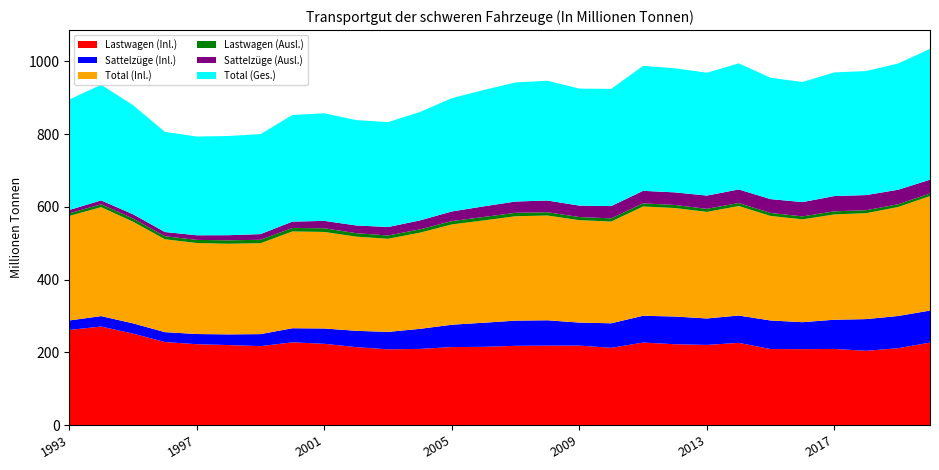

Reading left to right, extract all data points from this chart.

Lastwagen (Inl.): 261.4	270.8	251.4	228.2	222.2	219.8	216.9	227.4	223.3	214.2	208.1	209.3	214.3	215.0	217.8	218.3	218.4	212.3	226.7	222.1	220.2	225.9	208.9	208.6	209.2	204.1	211.3	226.6
Sattelzüge (Inl.): 26.1	28.7	28.2	27.2	28.0	29.4	33.0	38.8	42.1	44.8	48.0	55.1	61.5	66.3	69.3	69.8	63.2	67.5	73.7	76.2	72.8	75.1	78.5	74.2	80.4	87.2	88.5	88.2
Total (Inl.): 287.5	299.5	279.6	255.4	250.2	249.2	250.0	266.2	265.5	259.0	256.0	264.5	275.8	281.3	287.1	288.0	281.7	279.8	300.5	298.3	293.0	301.1	287.5	282.8	289.6	291.3	299.8	314.8
Lastwagen (Ausl.): 7.2	8.0	8.7	8.3	8.6	9.4	9.5	9.6	10.0	9.4	9.1	9.1	9.1	9.5	9.4	9.1	8.5	8.8	8.6	8.3	8.4	8.2	8.2	8.2	8.5	8.1	7.5	7.2
Sattelzüge (Ausl.): 9.1	10.5	11.8	11.7	12.7	14.1	15.6	17.4	20.4	21.3	23.3	24.6	26.6	29.2	31.0	32.2	31.5	33.8	34.5	34.7	36.5	37.4	38.1	39.3	42.0	41.7	39.8	37.8
Total (Ges.): 303.8	318.1	300.0	275.3	271.5	272.7	275.0	293.2	295.9	289.7	288.4	298.2	311.5	320.0	327.5	329.3	321.7	322.3	343.5	341.3	337.9	346.7	333.7	330.2	340.0	341.1	347.2	359.8